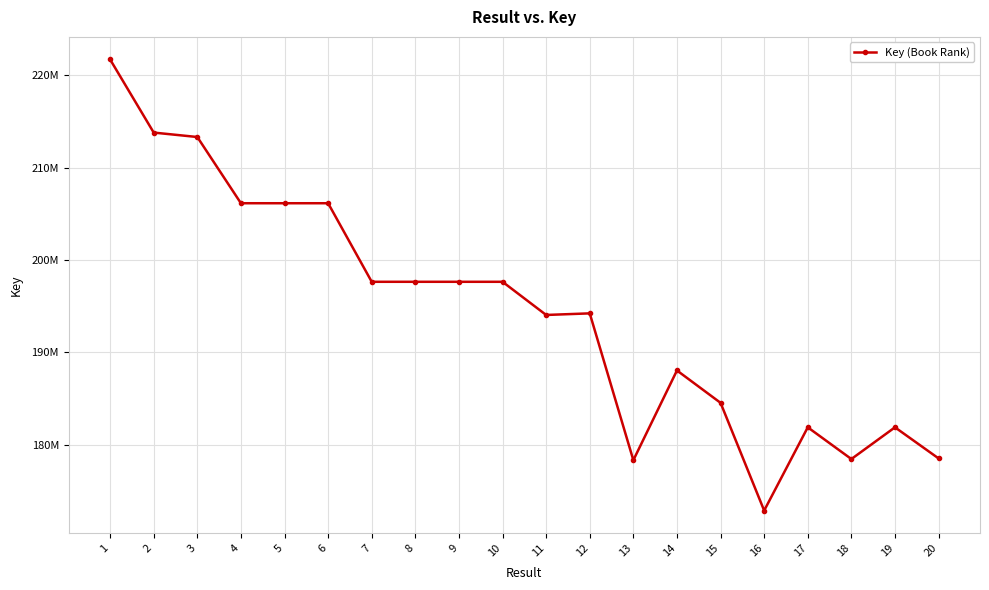

Does the chart have visible grid lines?

Yes